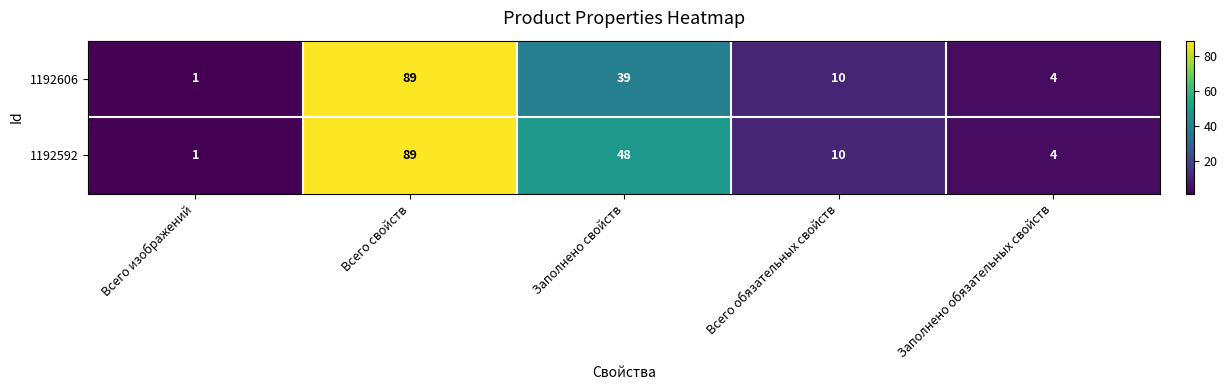

Is it true that 1192592 equals 10 at Всего обязательных свойств?

True